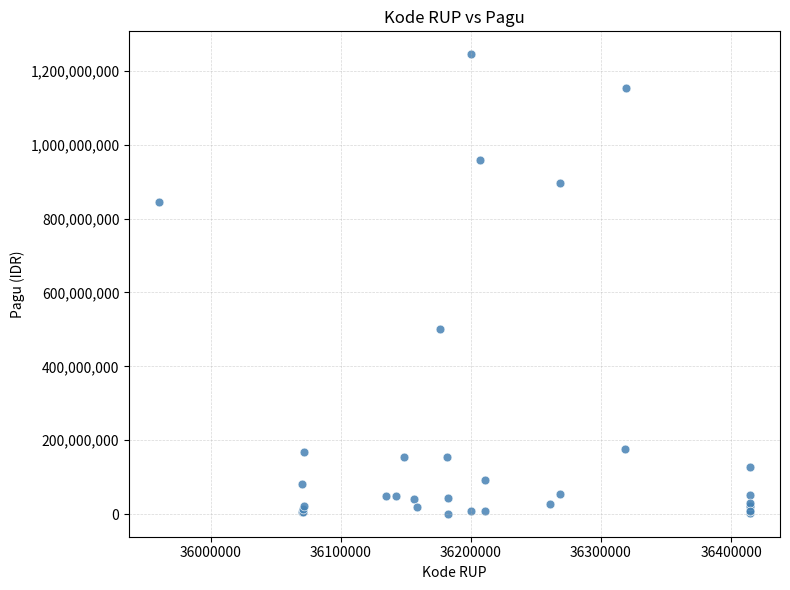

What Y value in the scatter plot is closest to 622840000?

499932000